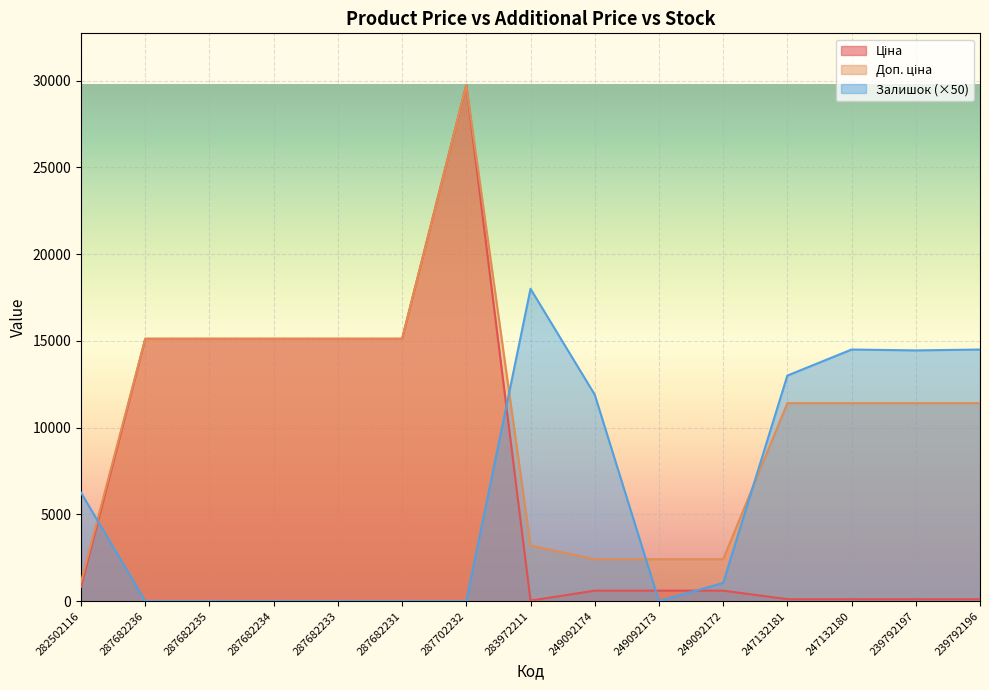

The value of Ціна at 247132180 is 114.1. True or false?

True